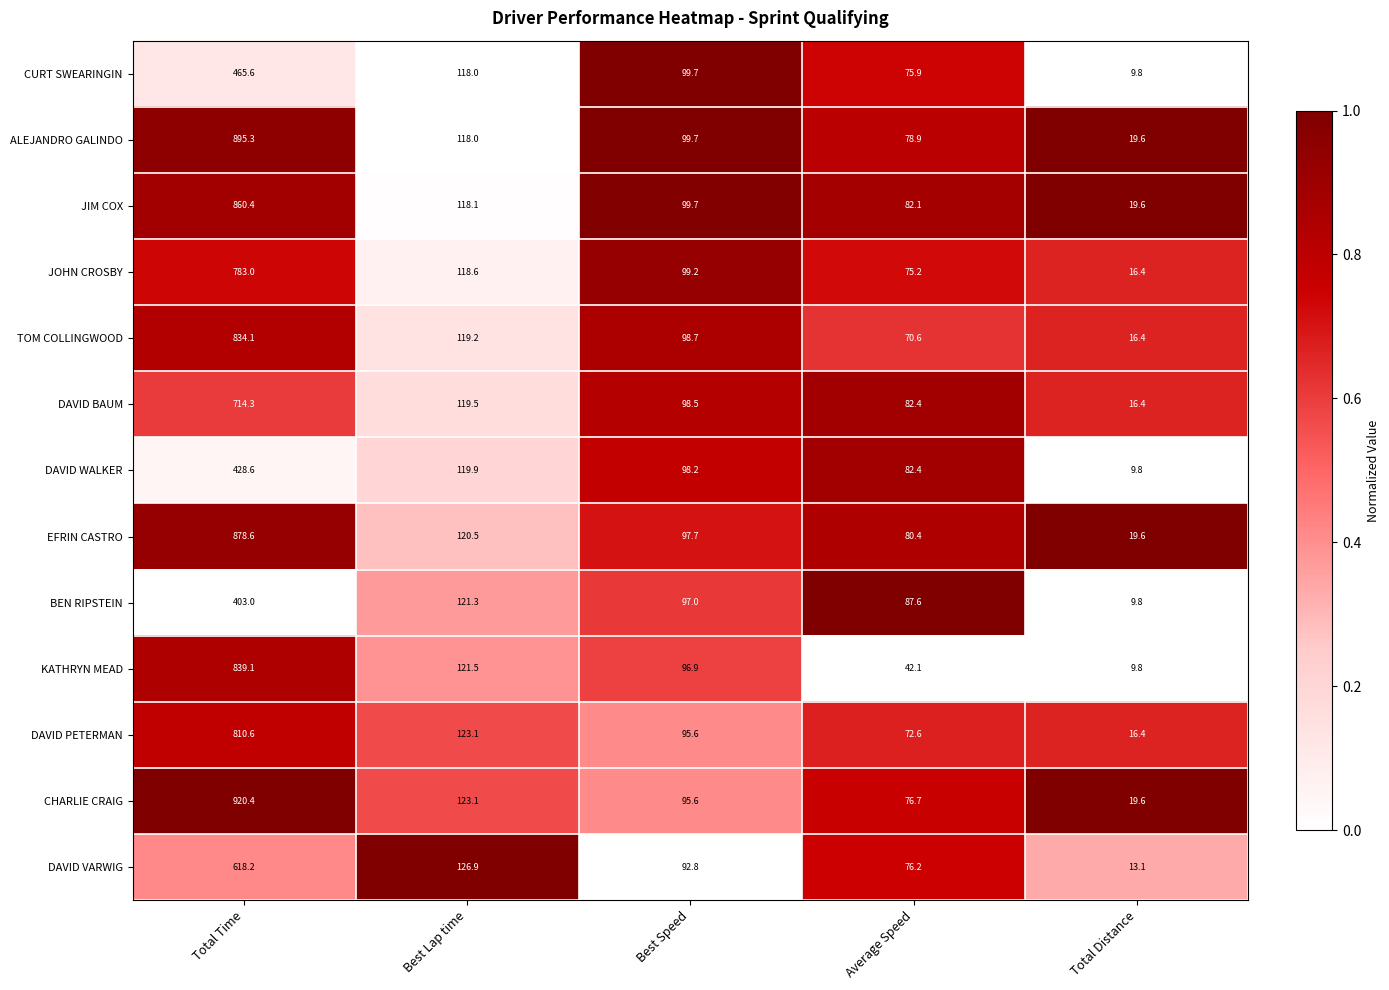

The value of KATHRYN MEAD at Best Speed is 96.9. True or false?

True